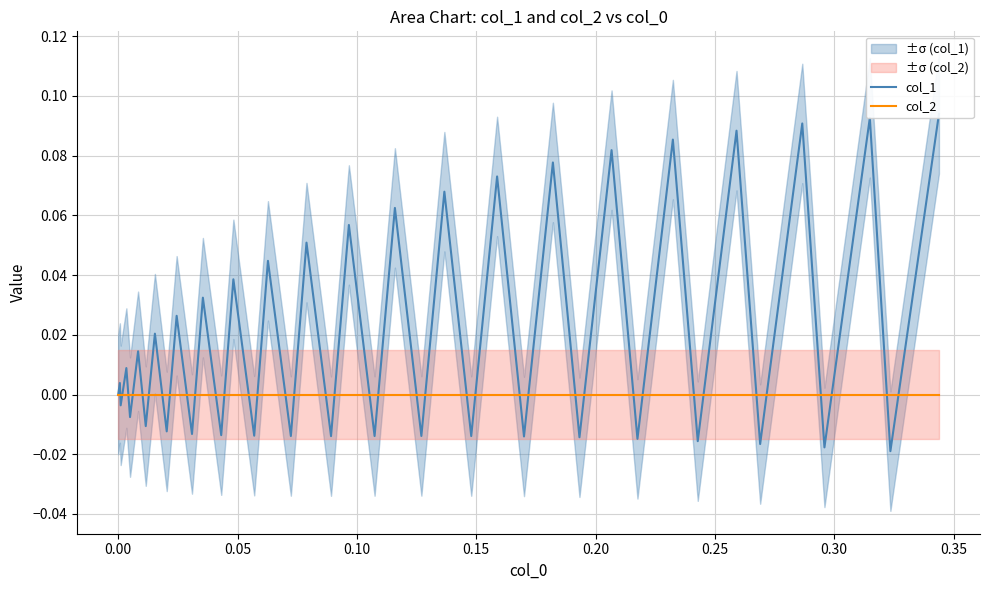

How many lines are shown in the chart?

2